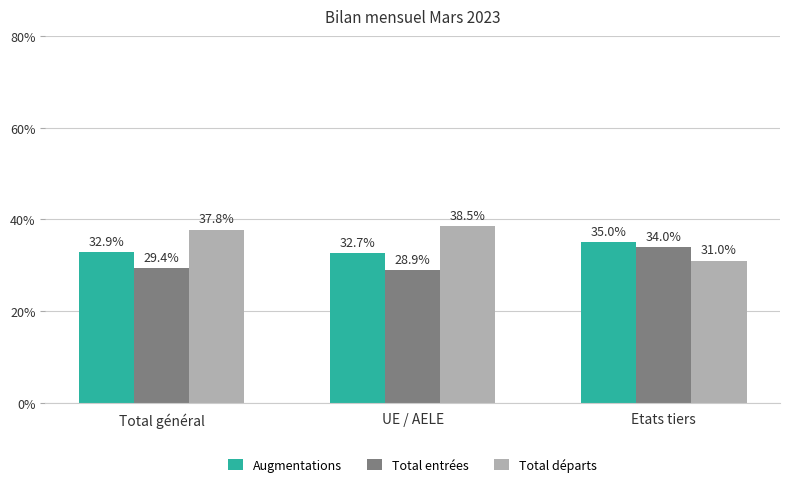

How many series are shown in this chart?

3